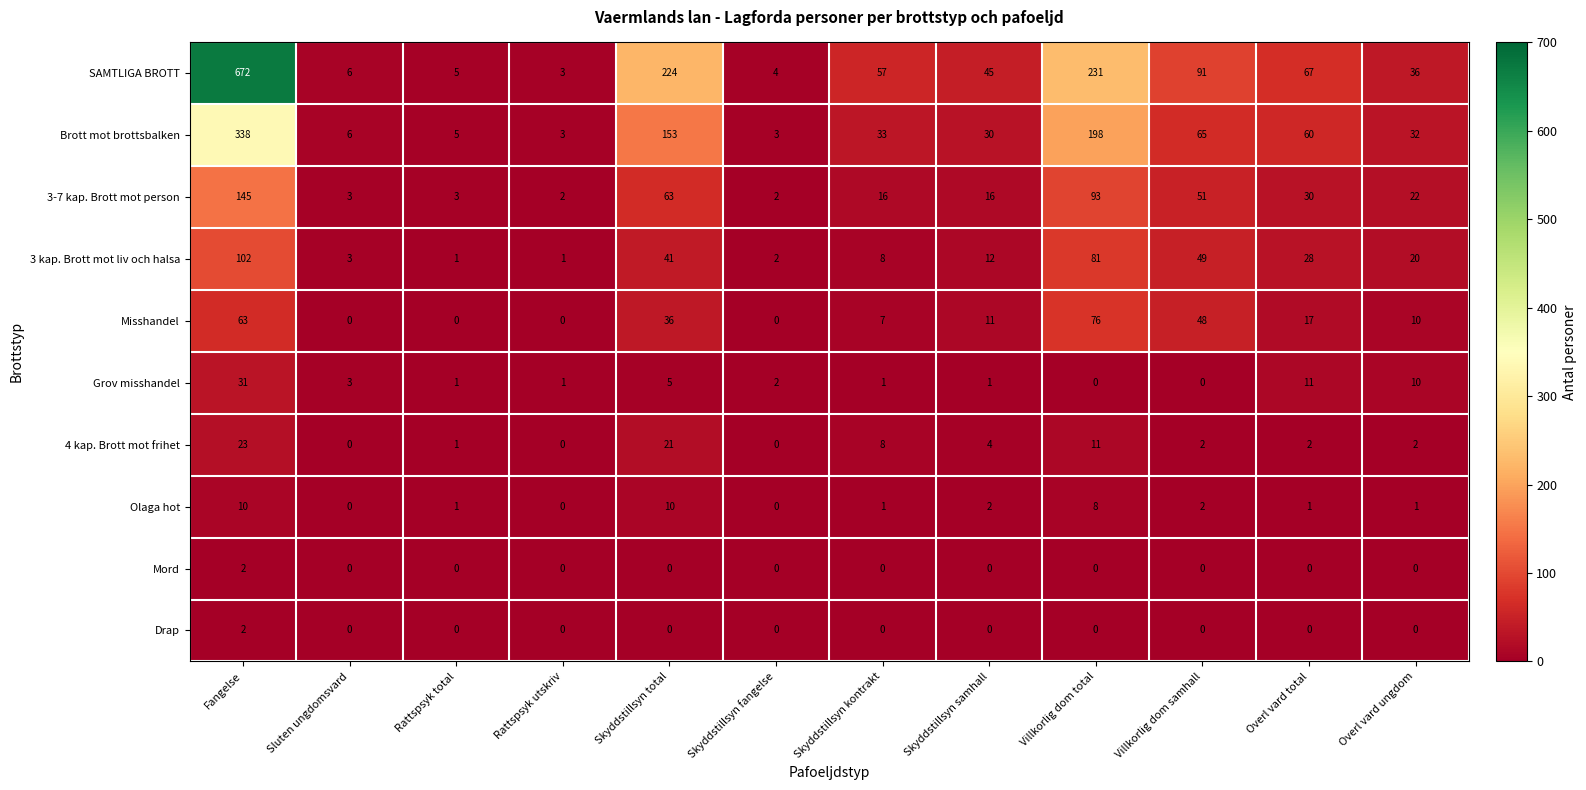

Which category has the highest value across all series?

Fangelse